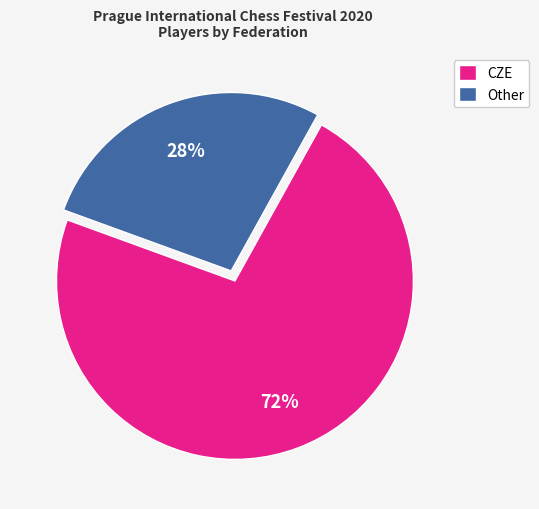

Count the number of slices in the pie.

2